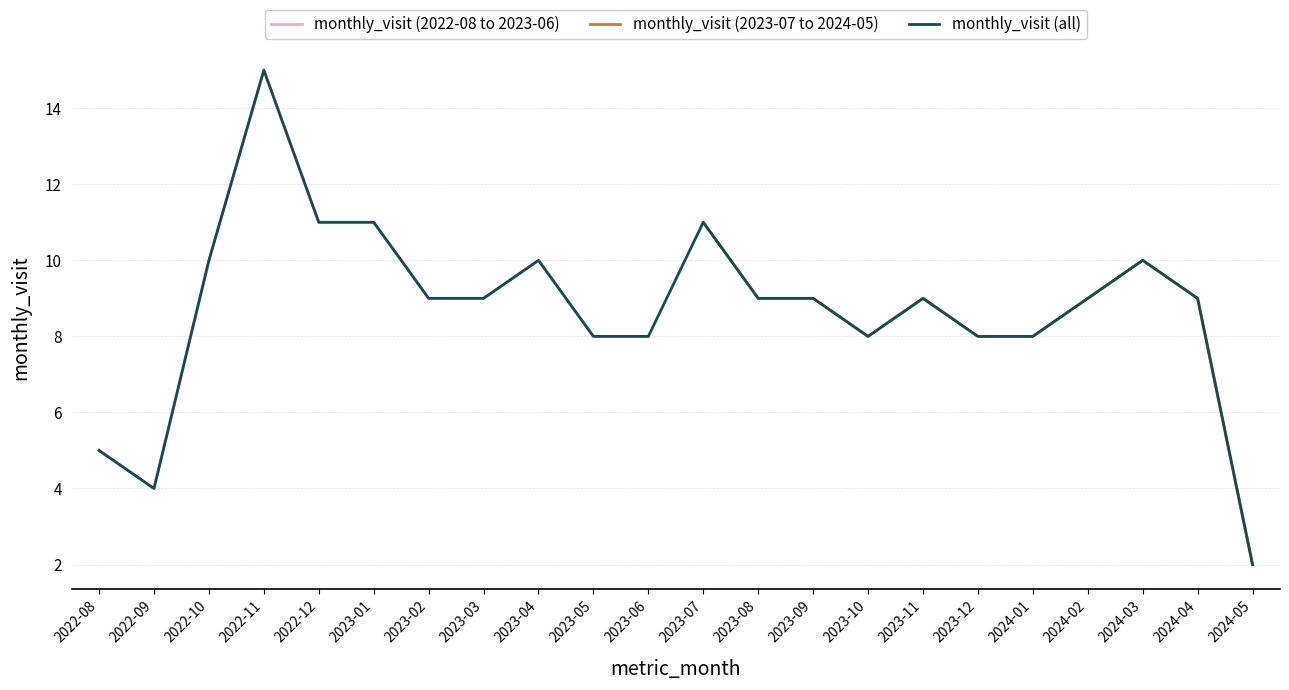

At which category does the data reach its first local valley?

2022-09